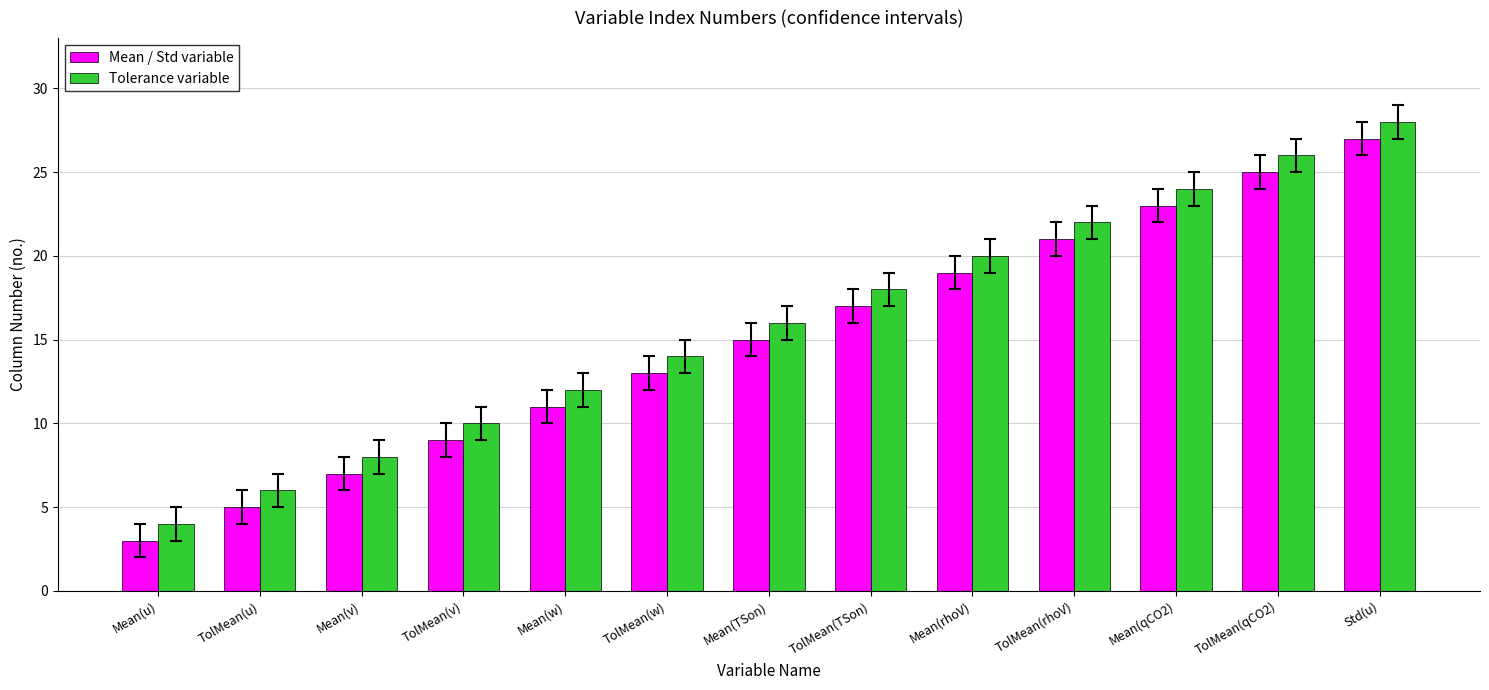

The Mean / Std variable series shows 5 at TolMean(u). True or false?

True